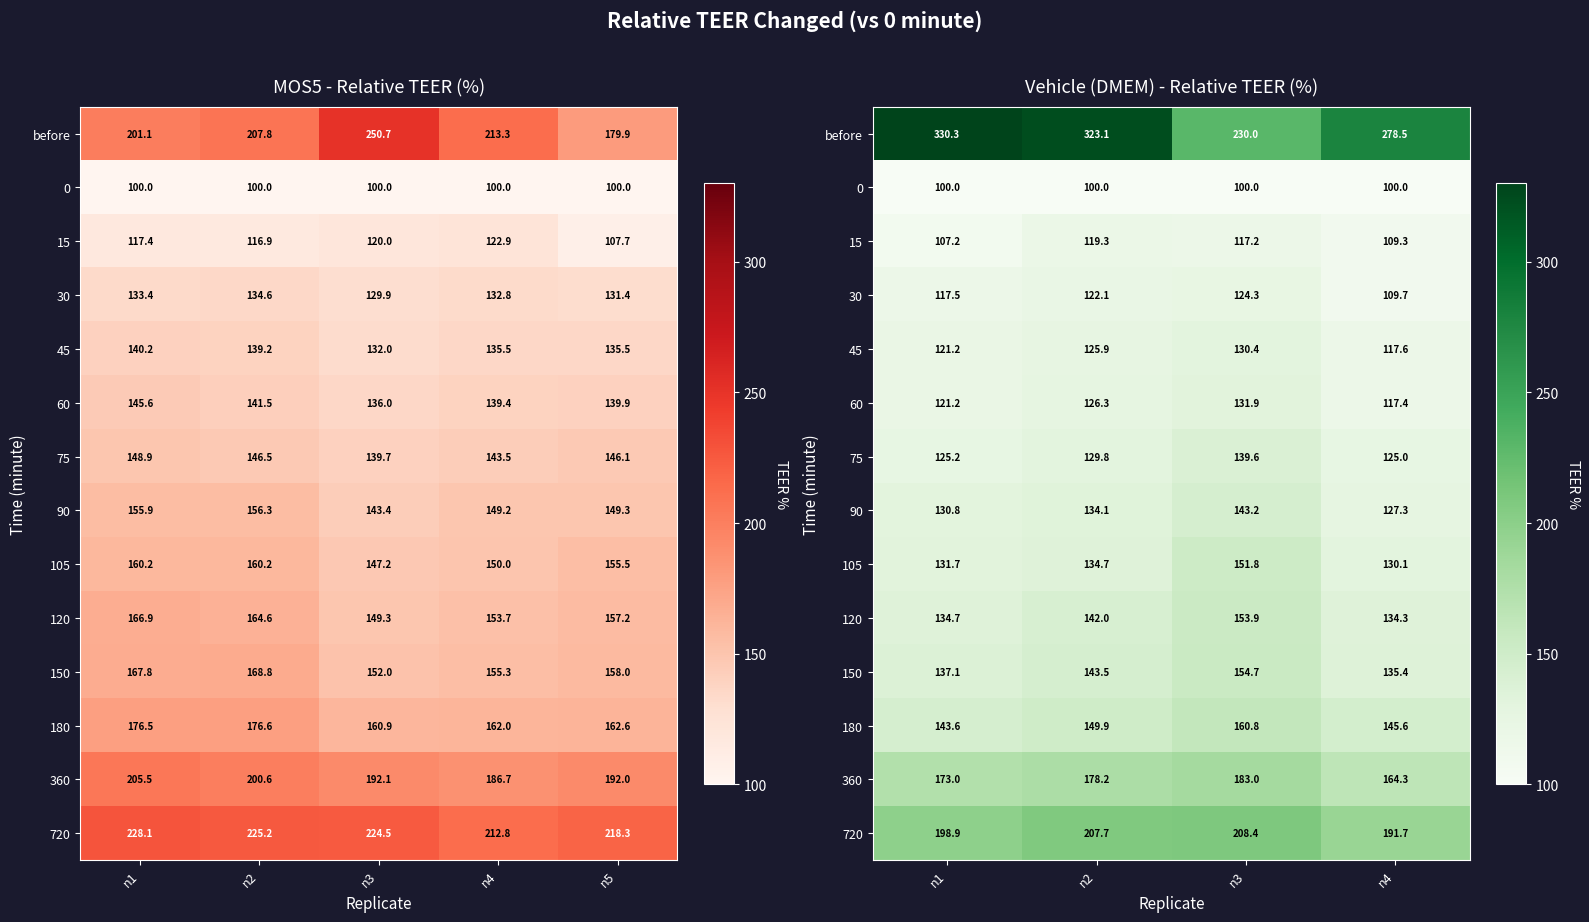

What is the average value of the 15 series?

113.2